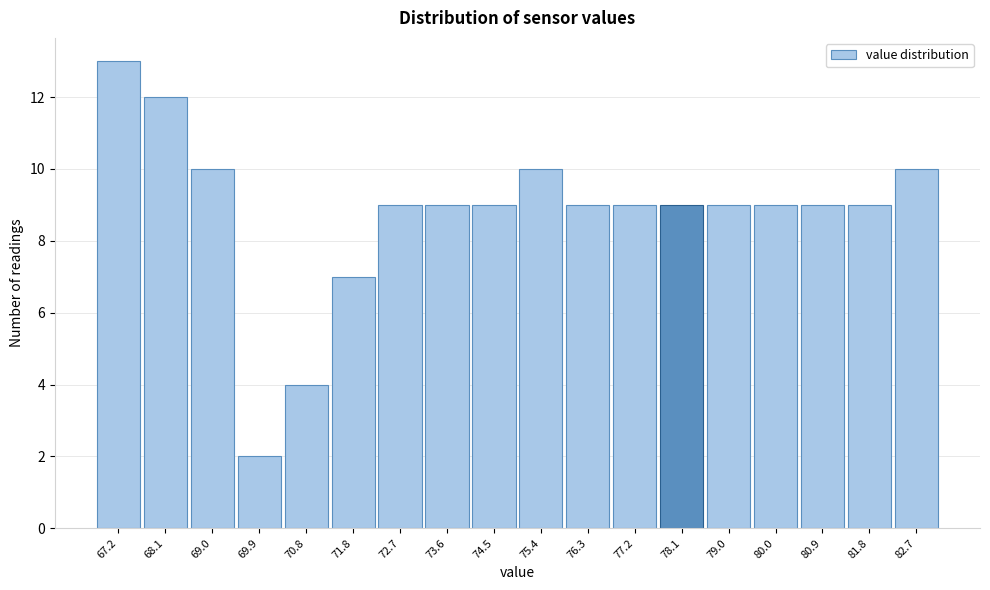

Reading left to right, what are all the values shown in this chart?

67.2=13	68.1=12	69.0=10	69.9=2	70.8=4	71.8=7	72.7=9	73.6=9	74.5=9	75.4=10	76.3=9	77.2=9	78.1=9	79.0=9	80.0=9	80.9=9	81.8=9	82.7=10